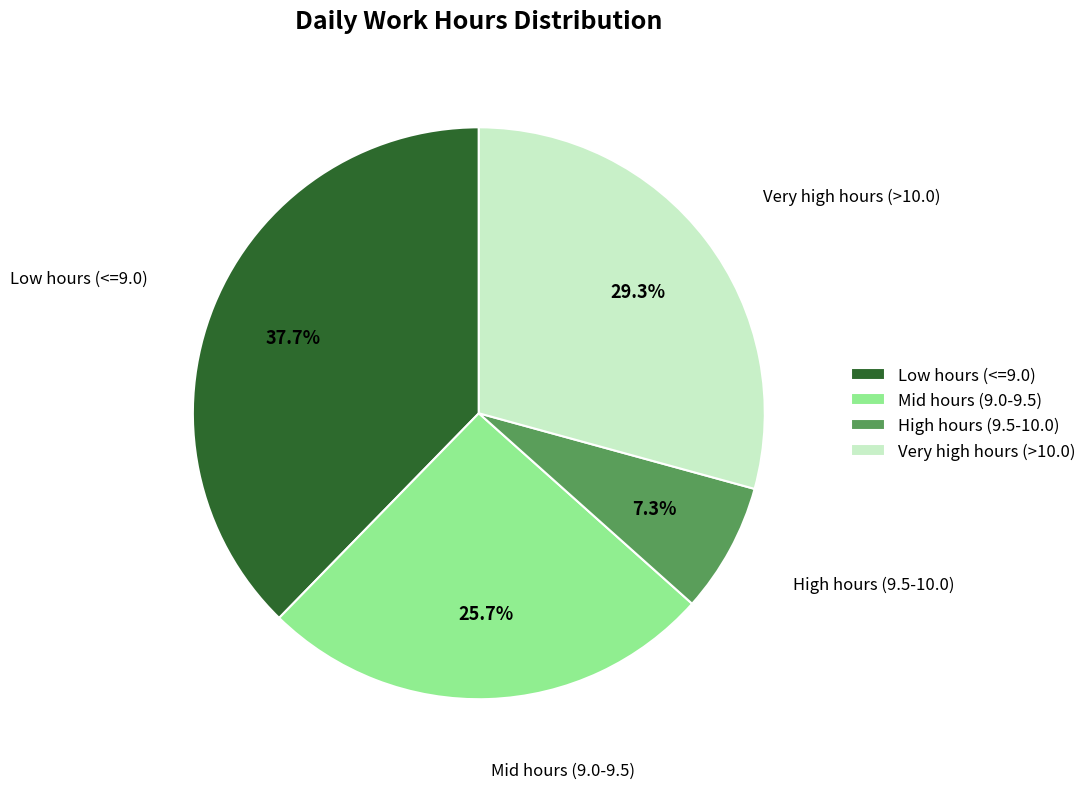

Which slice is the largest?

Low hours (<=9.0)